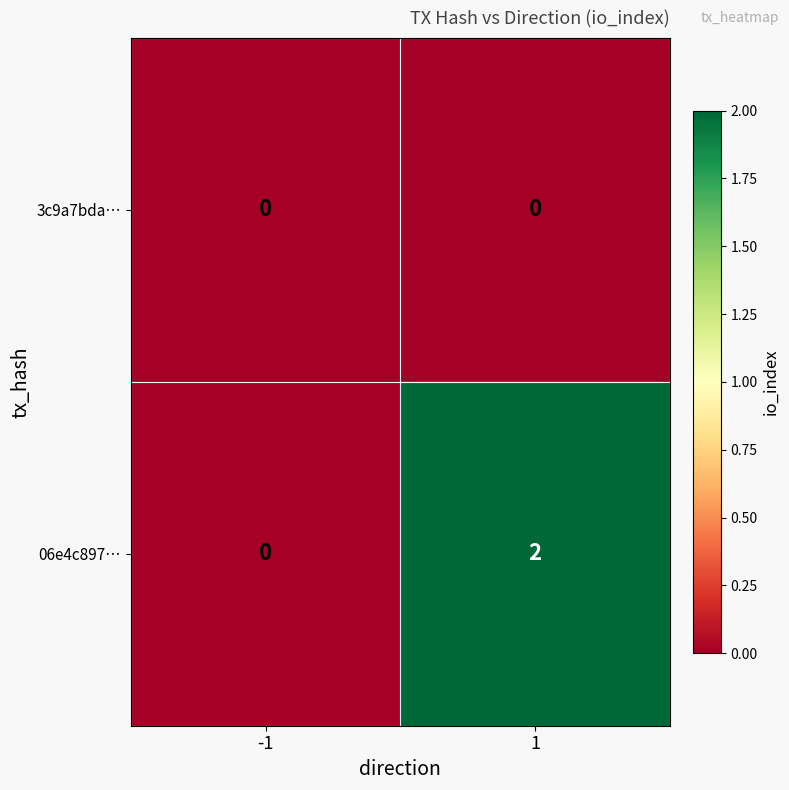

Which series has the largest range (max minus min)?

06e4c897…